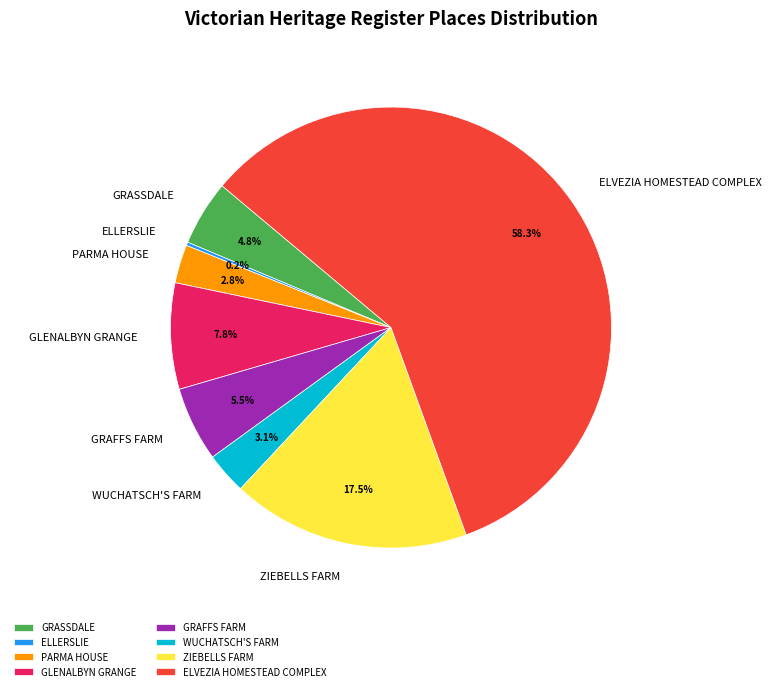

How much of the chart is everything except ZIEBELLS FARM?

82.5%